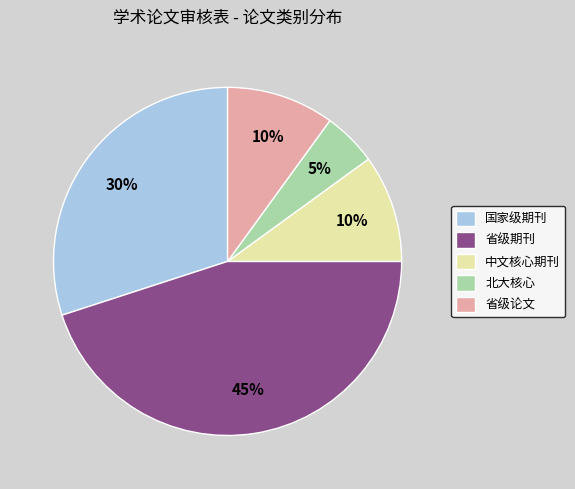

Is there any slice that represents more than half of the pie?

No